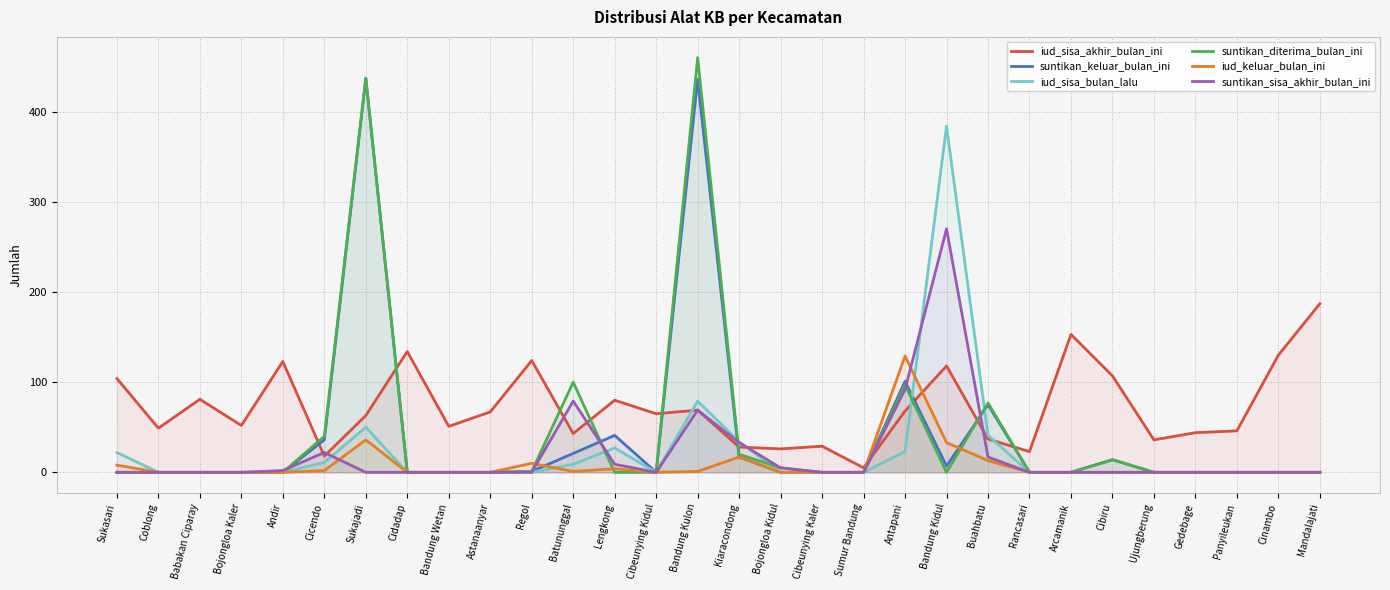

List the labels in order of suntikan_sisa_akhir_bulan_ini value, smallest first.

Sukasari, Coblong, Babakan Ciparay, Bojongloa Kaler, Sukajadi, Cidadap, Bandung Wetan, Astanaanyar, Regol, Cibeunying Kidul, Cibeunying Kaler, Sumur Bandung, Rancasari, Arcamanik, Cibiru, Ujungberung, Gedebage, Panyileukan, Cinambo, Mandalajati, Andir, Bojongloa Kidul, Lengkong, Buahbatu, Cicendo, Kiaracondong, Bandung Kulon, Batununggal, Antapani, Bandung Kidul